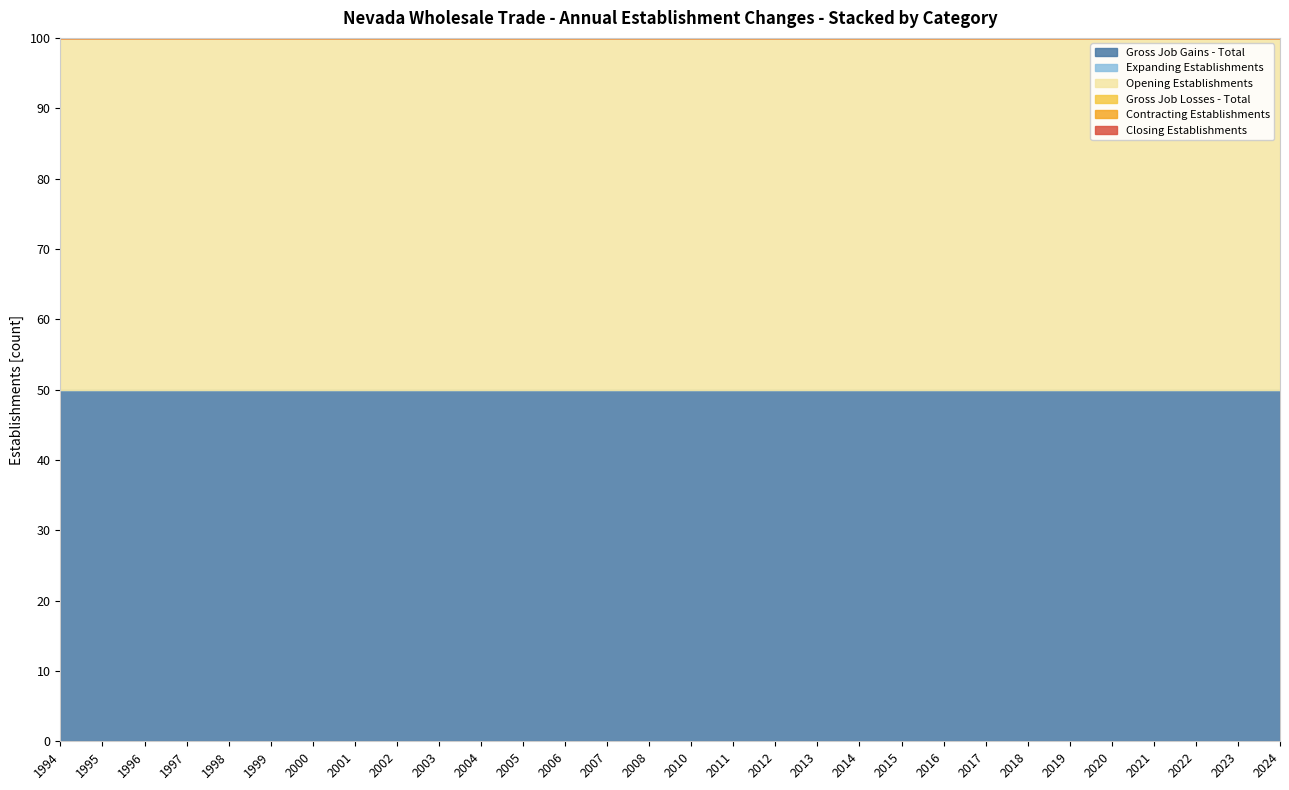

Which series has the largest total across all categories?

Gross Job Gains - Total